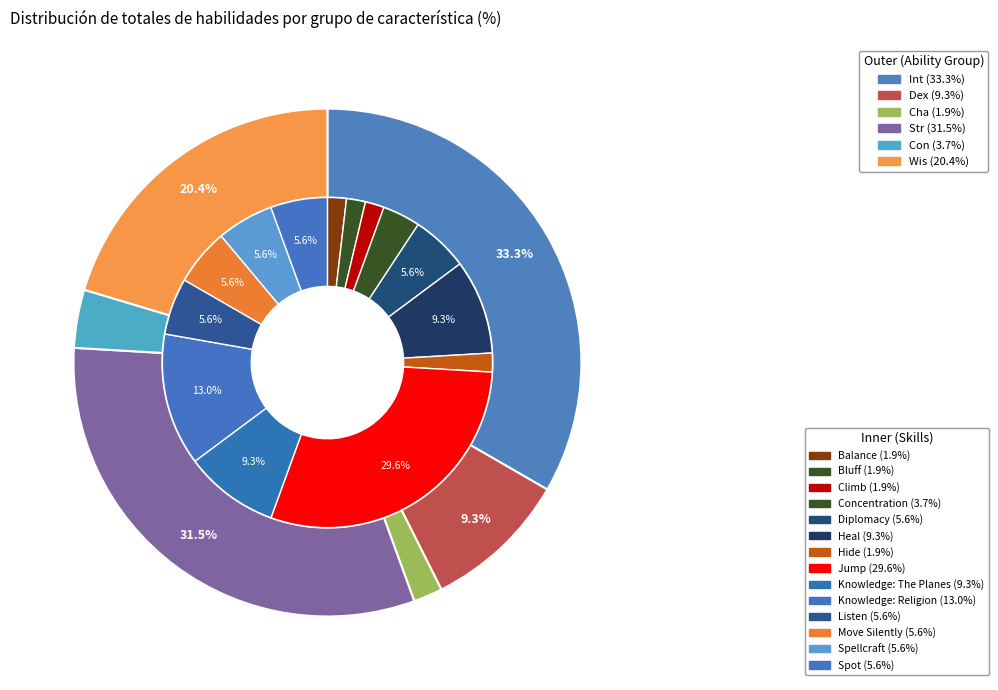

True or false: Diplomacy accounts for 11% of the total.

False